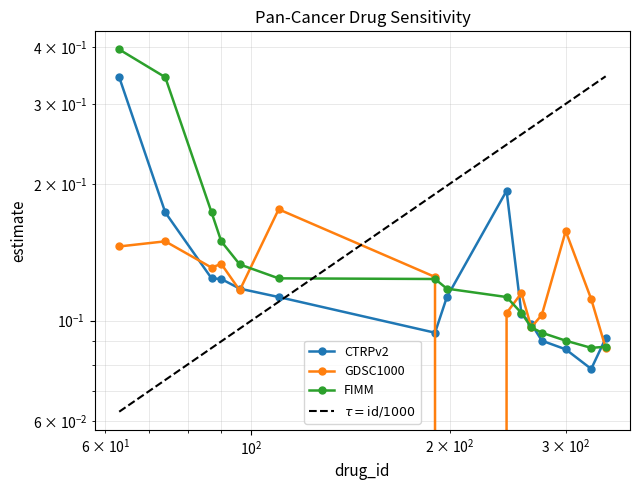

How many values in GDSC1000 are above zero?

14